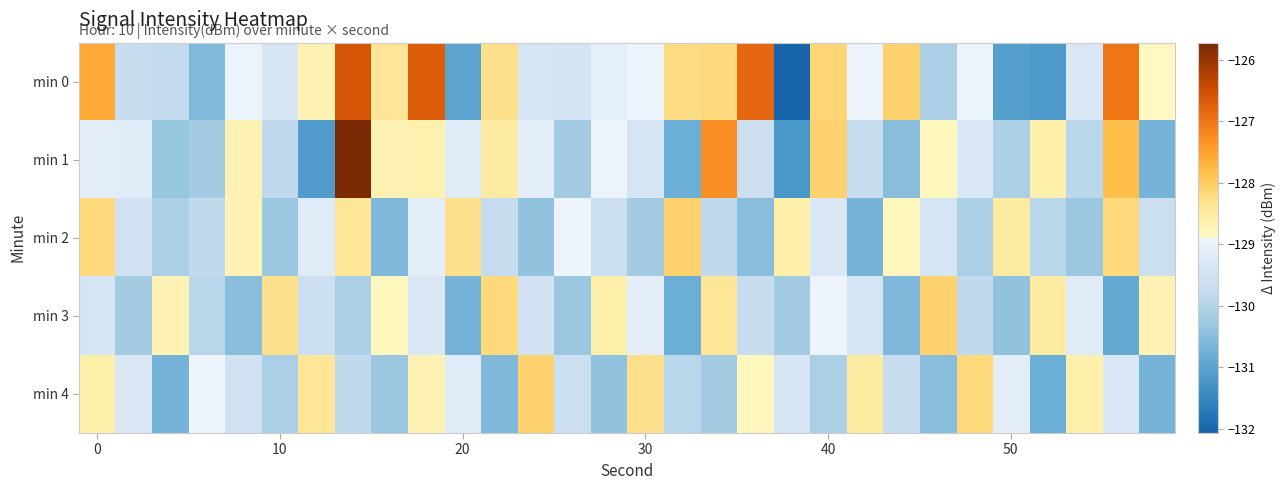

Reading right to left, transcribe all the data shown in this chart.

min 0: -128.9	-127.0	-129.3	-131.2	-131.1	-129.0	-130.1	-128.1	-128.9	-128.1	-132.1	-126.9	-128.2	-128.2	-128.9	-129.1	-129.4	-129.4	-128.3	-131.0	-126.7	-128.4	-126.6	-128.7	-129.4	-129.0	-130.6	-129.8	-129.7	-127.6
min 1: -130.7	-127.8	-129.9	-128.6	-130.1	-129.3	-128.8	-130.5	-129.7	-128.1	-131.2	-129.6	-127.3	-130.8	-129.4	-128.9	-130.2	-129.1	-128.5	-129.2	-128.6	-128.7	-125.7	-131.1	-129.8	-128.7	-130.2	-130.3	-129.2	-129.1
min 2: -129.6	-128.2	-130.3	-129.9	-128.5	-130.1	-129.4	-128.8	-130.7	-129.3	-128.6	-130.5	-129.8	-128.1	-130.2	-129.6	-128.9	-130.4	-129.7	-128.3	-129.1	-130.6	-128.4	-129.2	-130.3	-128.7	-129.8	-130.1	-129.5	-128.2
min 3: -128.7	-130.9	-129.2	-128.5	-130.4	-129.8	-128.1	-130.6	-129.4	-128.9	-130.2	-129.7	-128.4	-130.8	-129.1	-128.6	-130.3	-129.5	-128.2	-130.7	-129.3	-128.8	-130.1	-129.6	-128.3	-130.5	-129.9	-128.7	-130.2	-129.4
min 4: -130.7	-129.3	-128.6	-130.8	-129.1	-128.2	-130.5	-129.7	-128.5	-130.1	-129.4	-128.8	-130.2	-129.9	-128.3	-130.4	-129.6	-128.1	-130.6	-129.2	-128.7	-130.3	-129.8	-128.4	-130.1	-129.5	-128.9	-130.7	-129.3	-128.6